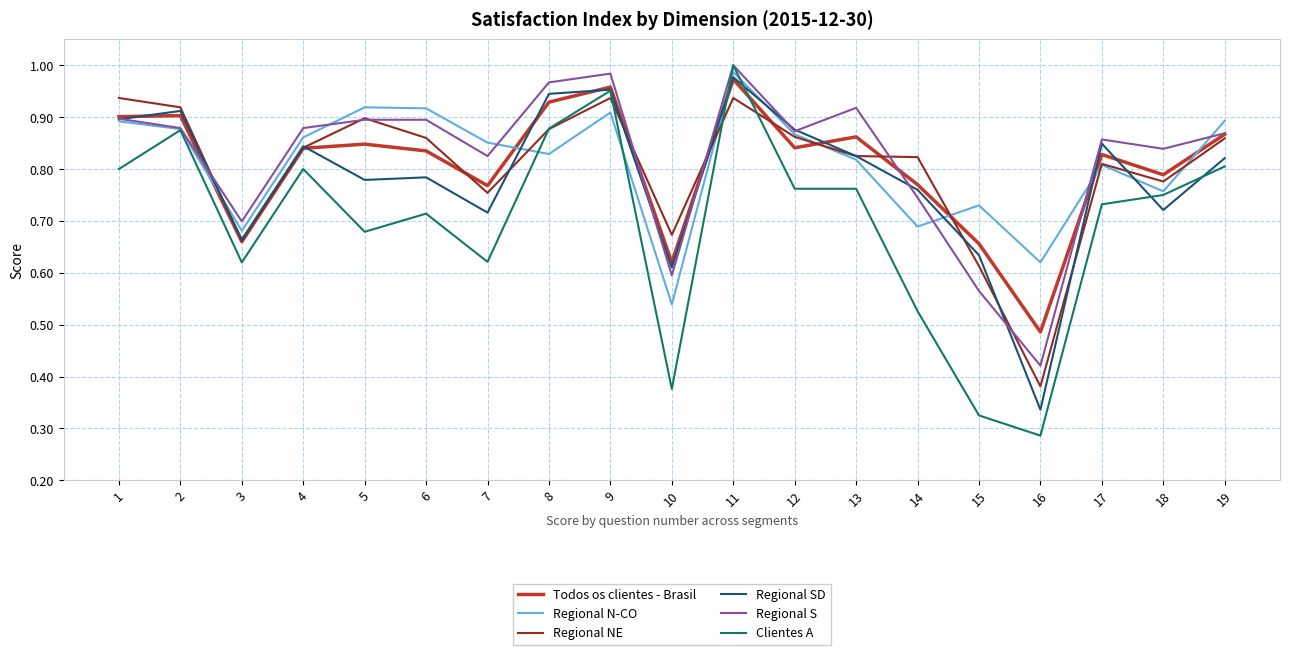

Which series has the widest spread of values?

Clientes A